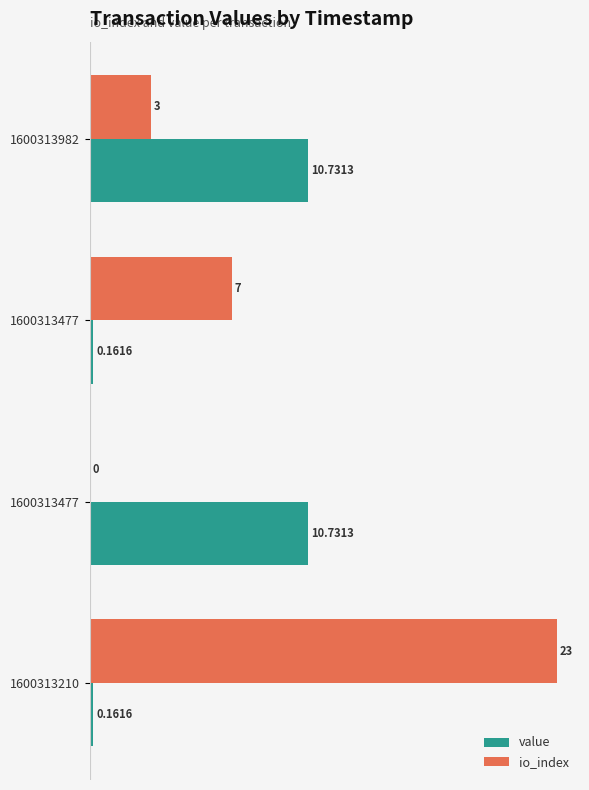

At how many categories does at least one series exceed 10?

3